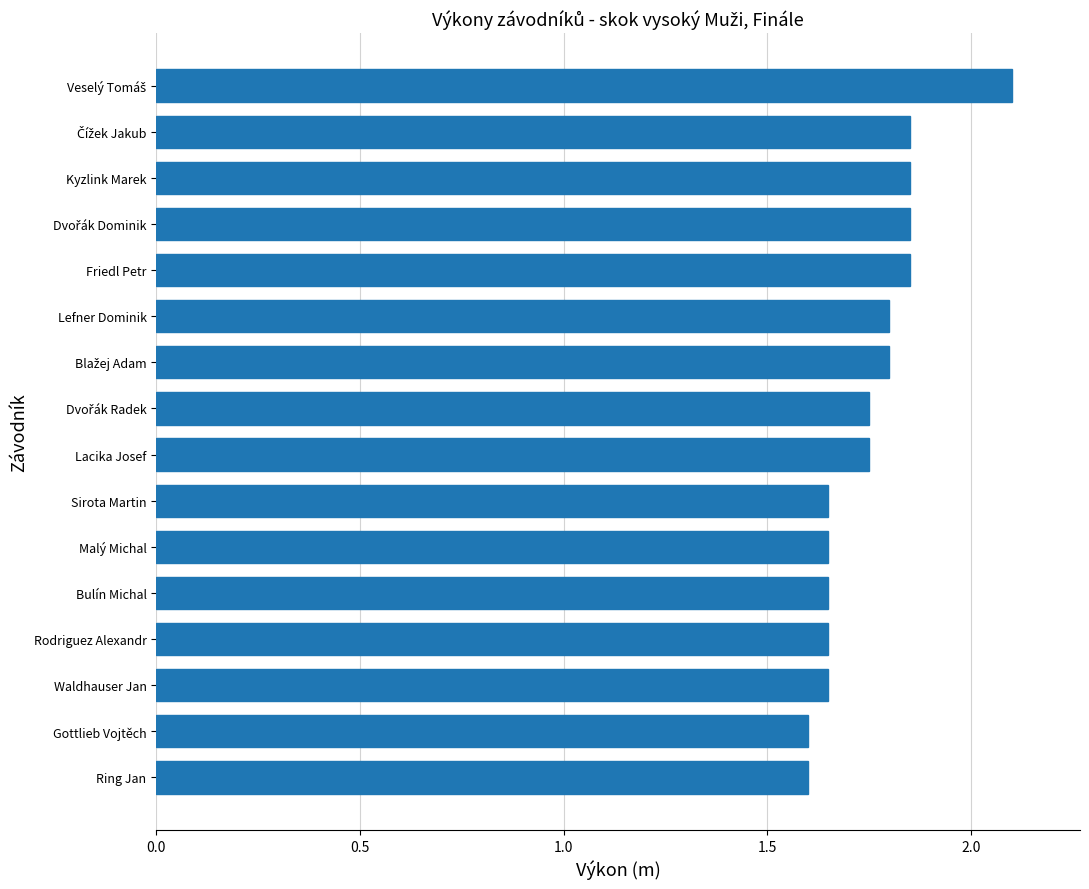

What is the maximum value shown in the chart?

2.1